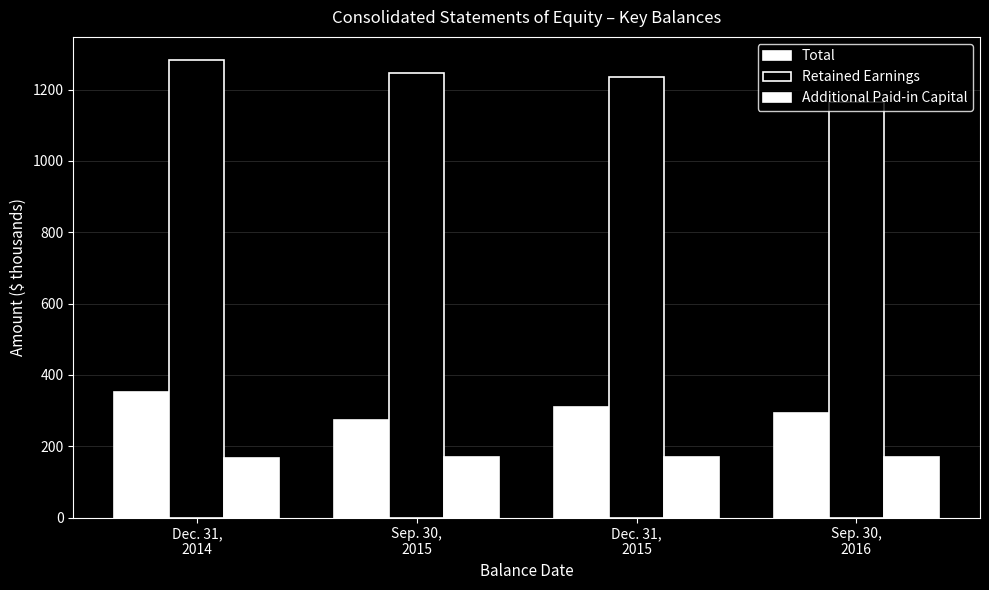

Rank the series at Dec. 31,
2014 from highest to lowest value.

Retained Earnings, Total, Additional Paid-in Capital